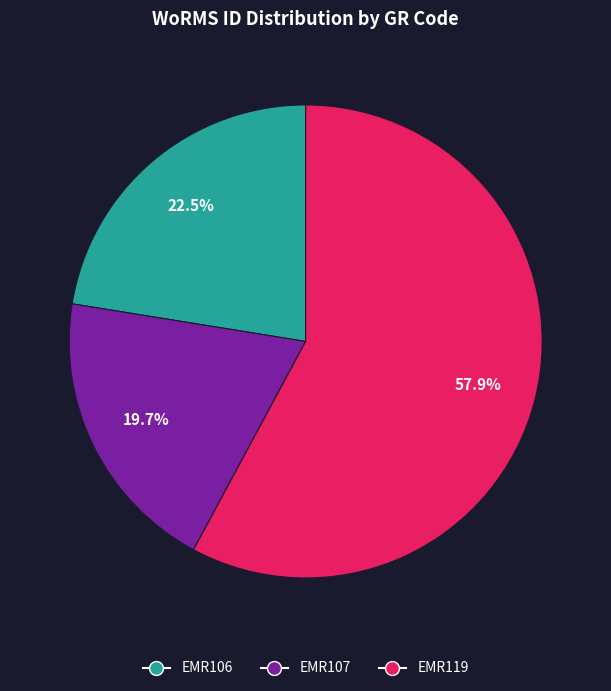

Does EMR107 account for over 50% of the chart?

No